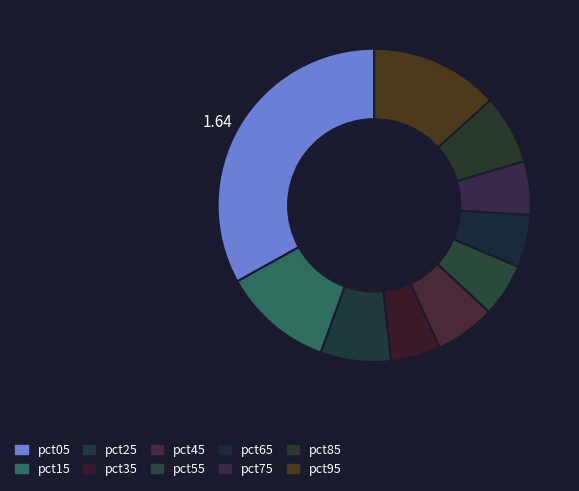

How many segments does this pie chart have?

10